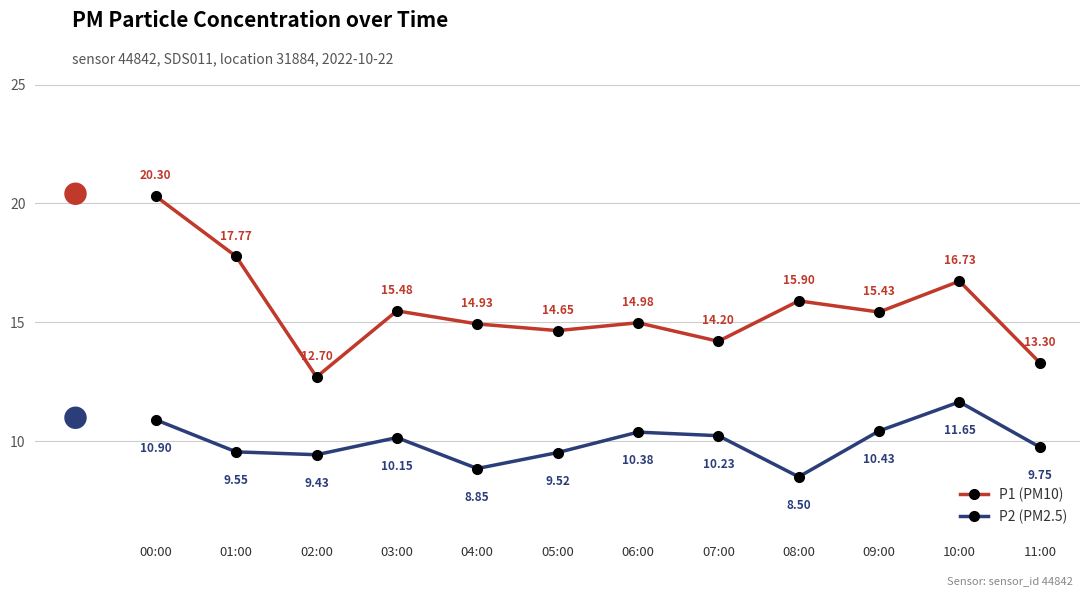

Is it true that P1 (PM10) equals 9.3 at 03:00?

False